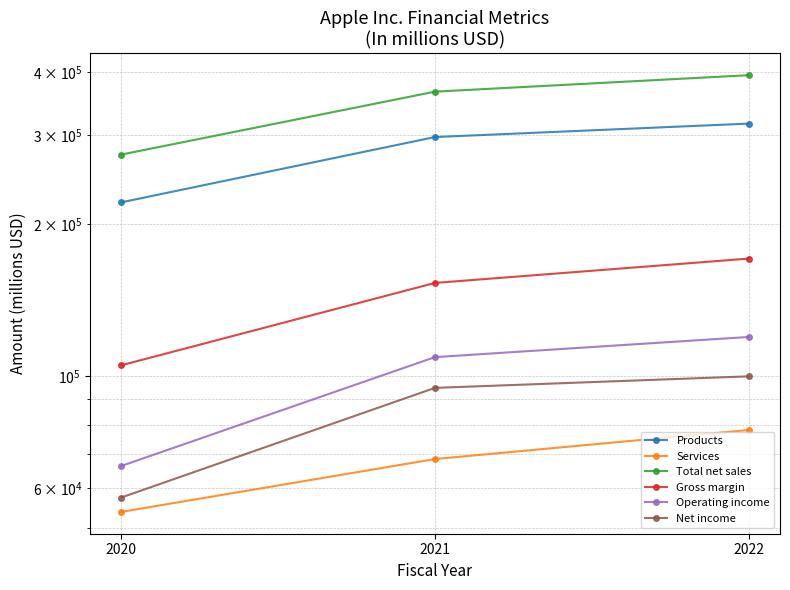

What are all the series names shown in the legend?

Products, Services, Total net sales, Gross margin, Operating income, Net income